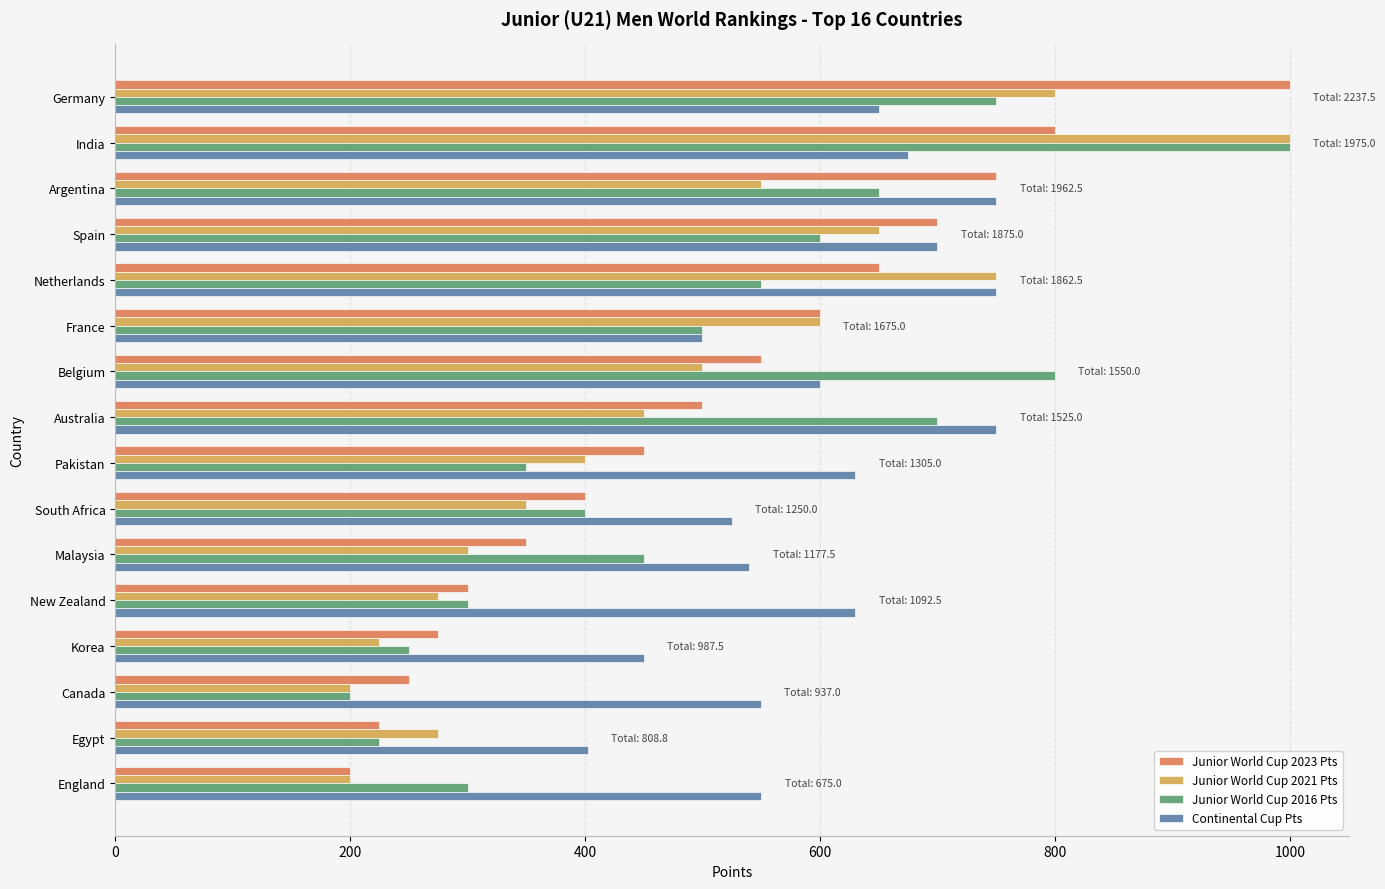

What is the maximum value for Continental Cup Pts?

750.0